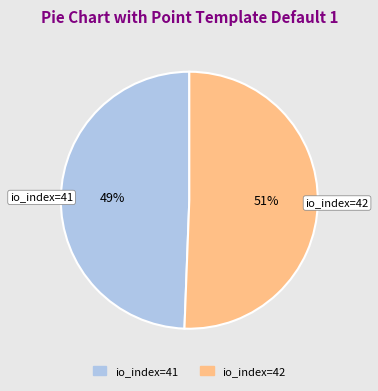

What is the ratio of the value at io_index=41 to the value at io_index=42?

1.0